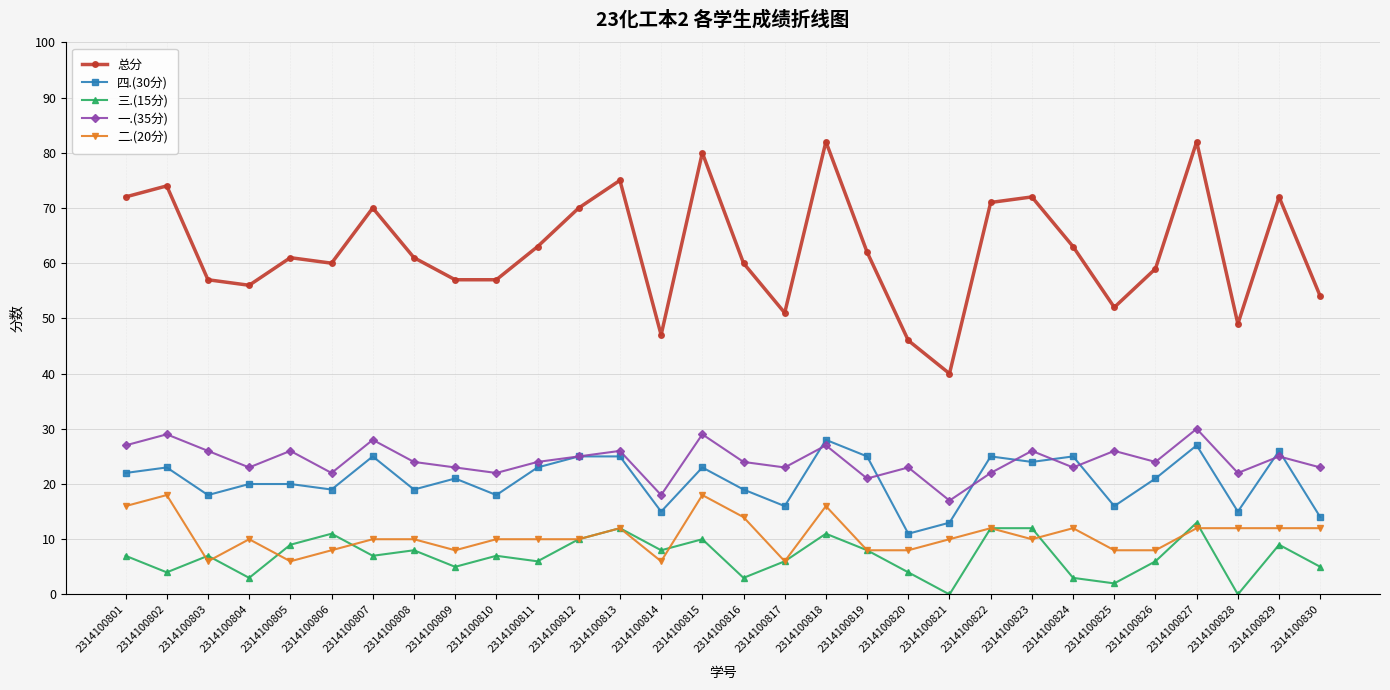

What are all the series names shown in the legend?

总分, 四.(30分), 三.(15分), 一.(35分), 二.(20分)